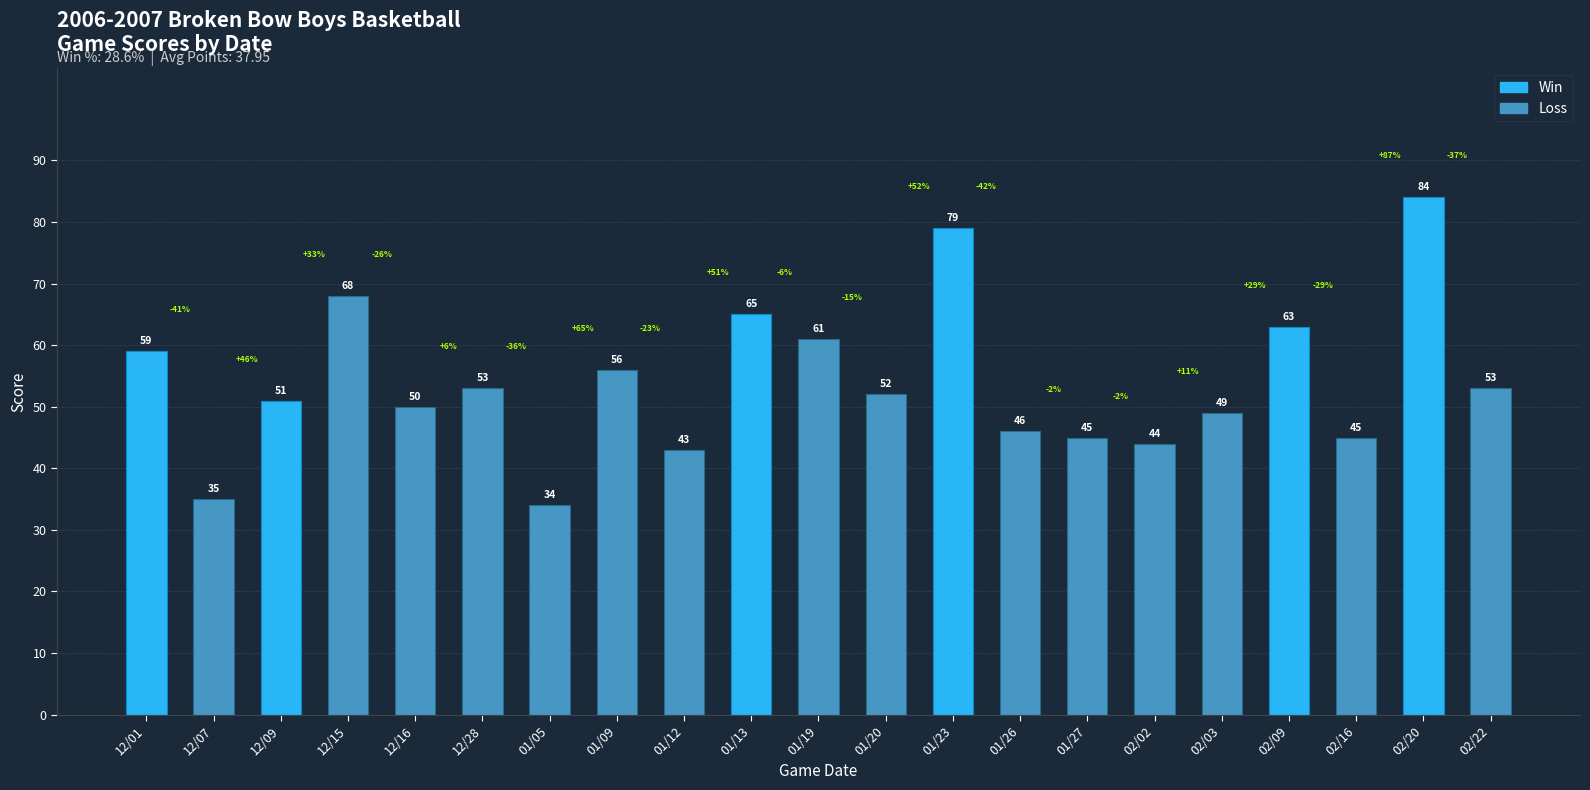

What is the difference between the second highest and minimum values?

45